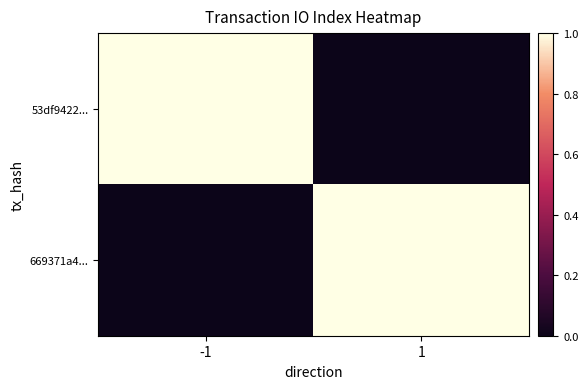

At which category is the sum across all series the highest?

-1